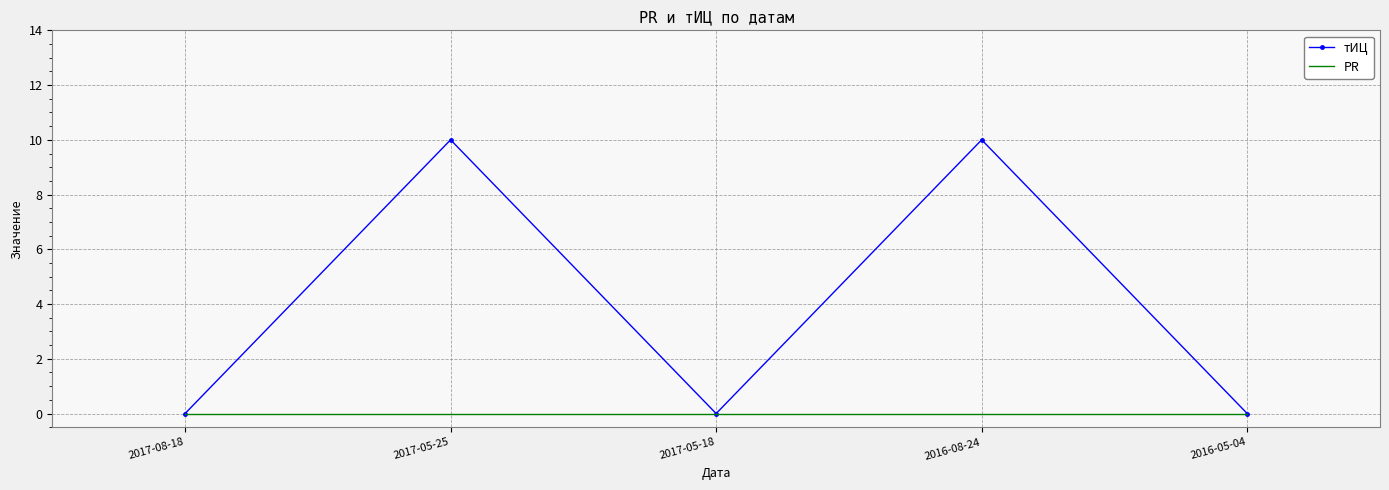

Rank the series by their maximum value, from highest to lowest.

тИЦ, PR